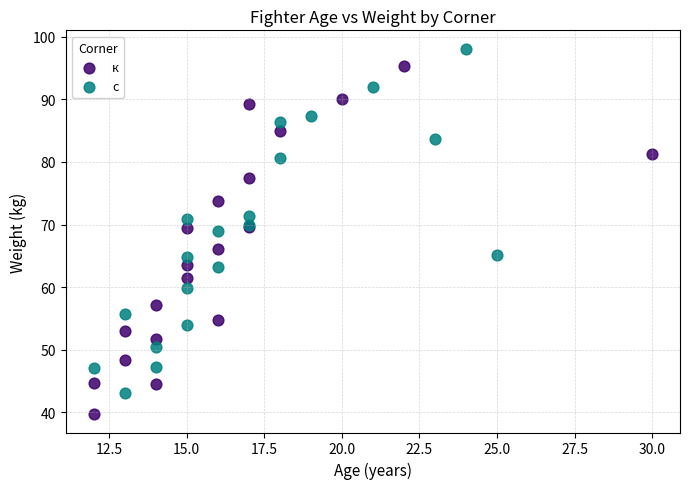

Which series has the largest Y range (max minus min)?

к